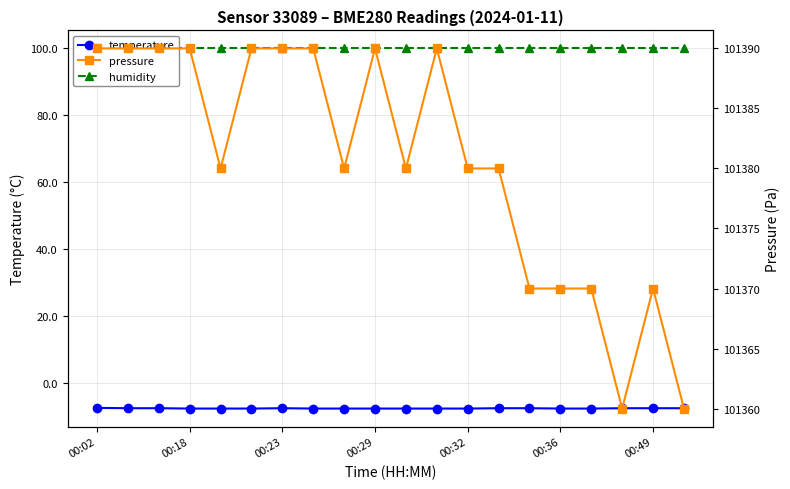

True or false: temperature has a value of -2.8 at 00:32.

False